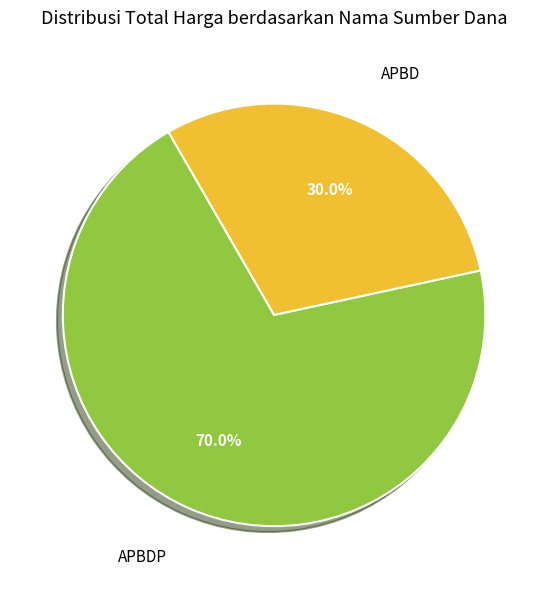

Does any single category account for the majority?

Yes